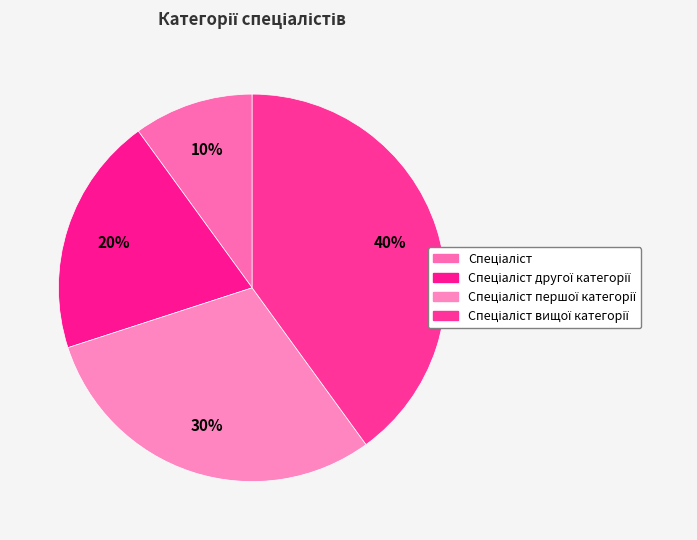

To the nearest percent, what is the combined percentage of Спеціаліст першої категорії and Спеціаліст?

40%